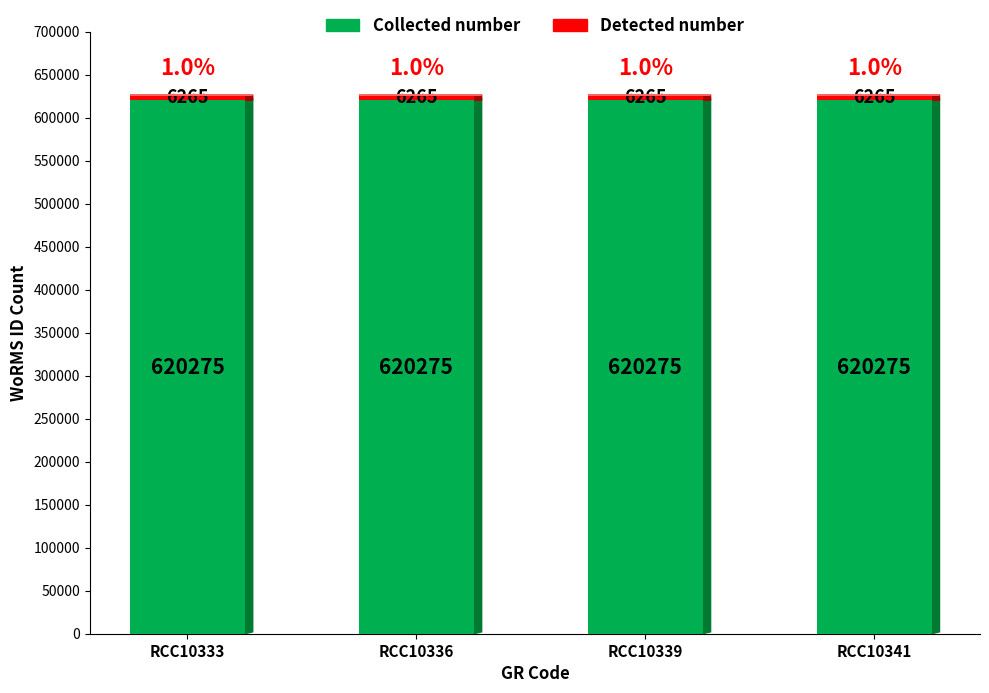

What is the average value of the Collected number series?

620275